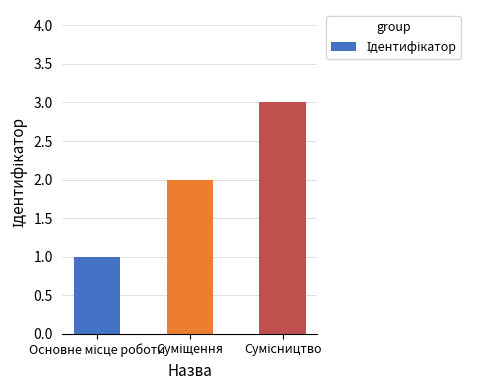

What is the greatest value displayed?

3